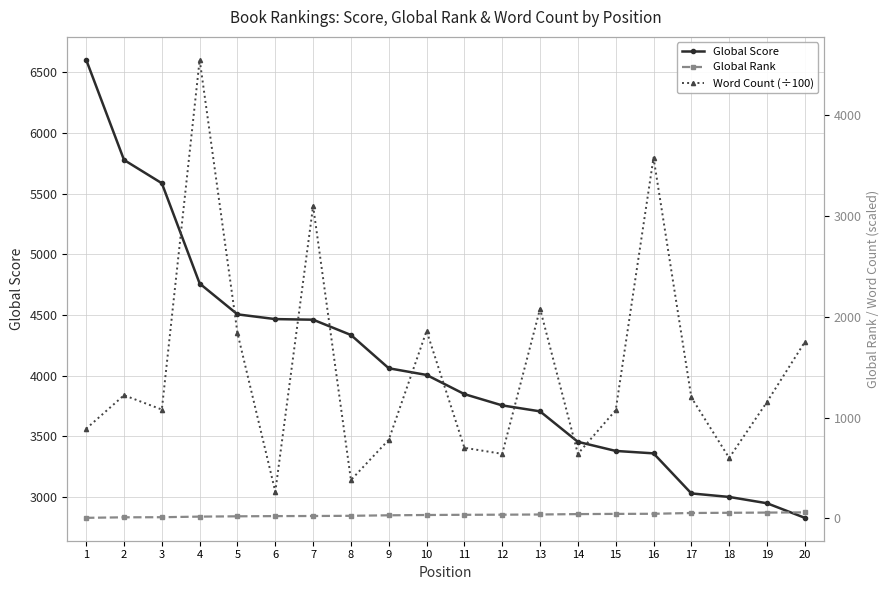

What are all the series names shown in the legend?

Global Score, Global Rank, Word Count (÷100)